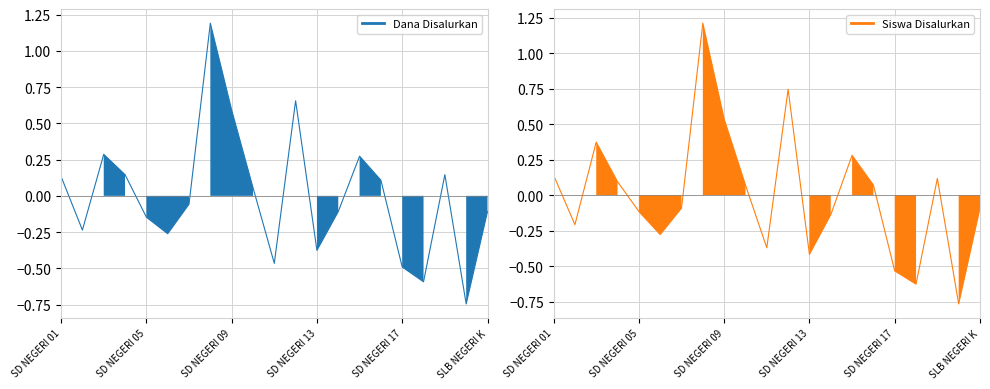

Reading left to right, what are all the values shown in this chart?

Dana Disalurkan: 0.1	-0.2	0.3	0.1	-0.1	-0.3	-0.1	1.2	0.6	0.1	-0.5	0.7	-0.4	-0.1	0.3	0.1	-0.5	-0.6	0.1	-0.7	-0.1
Siswa Disalurkan: 0.1	-0.2	0.4	0.1	-0.1	-0.3	-0.1	1.2	0.5	0.1	-0.4	0.7	-0.4	-0.1	0.3	0.1	-0.5	-0.6	0.1	-0.8	-0.1